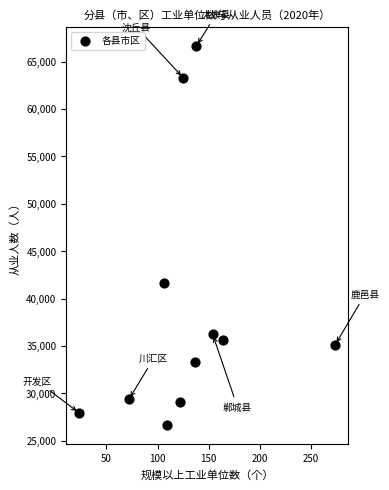

What is the average Y value?

38627